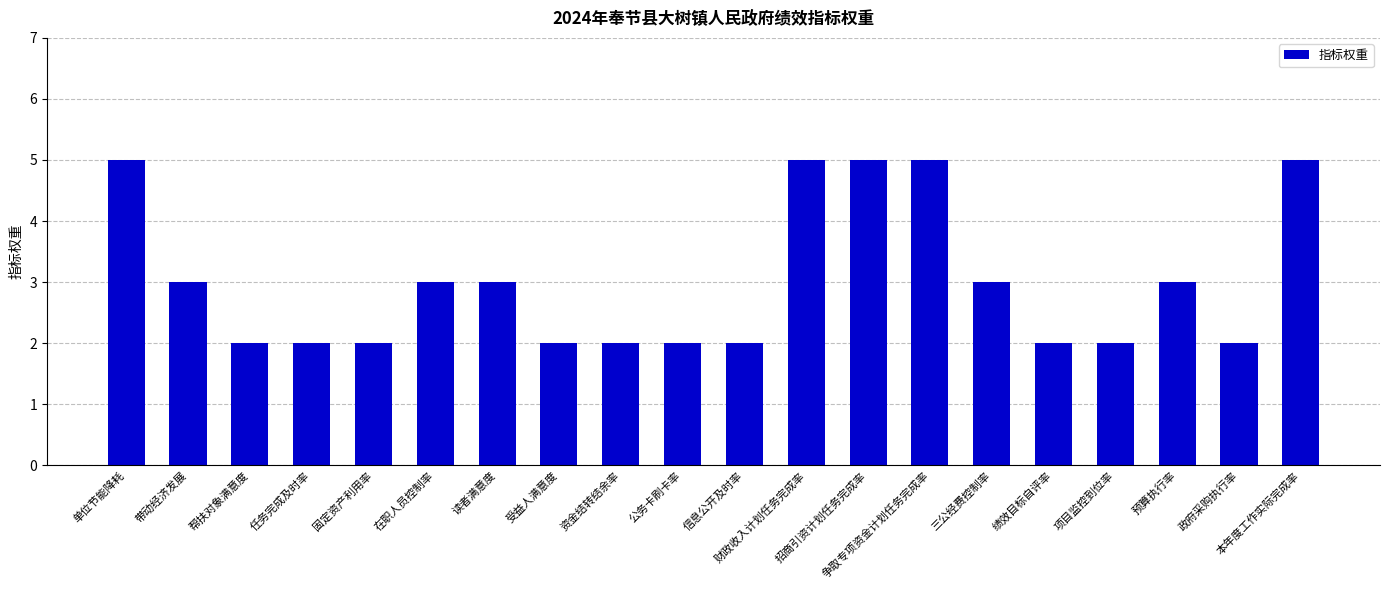

What is the value of the 19th bar from the left?

2